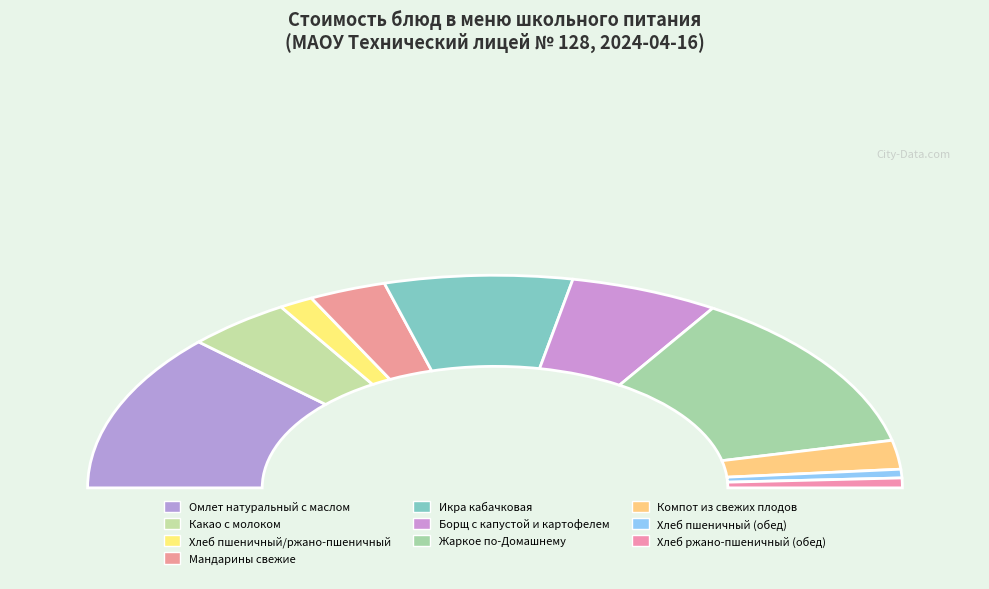

To the nearest percent, what is the difference between the largest and smallest slice percentages?

24%